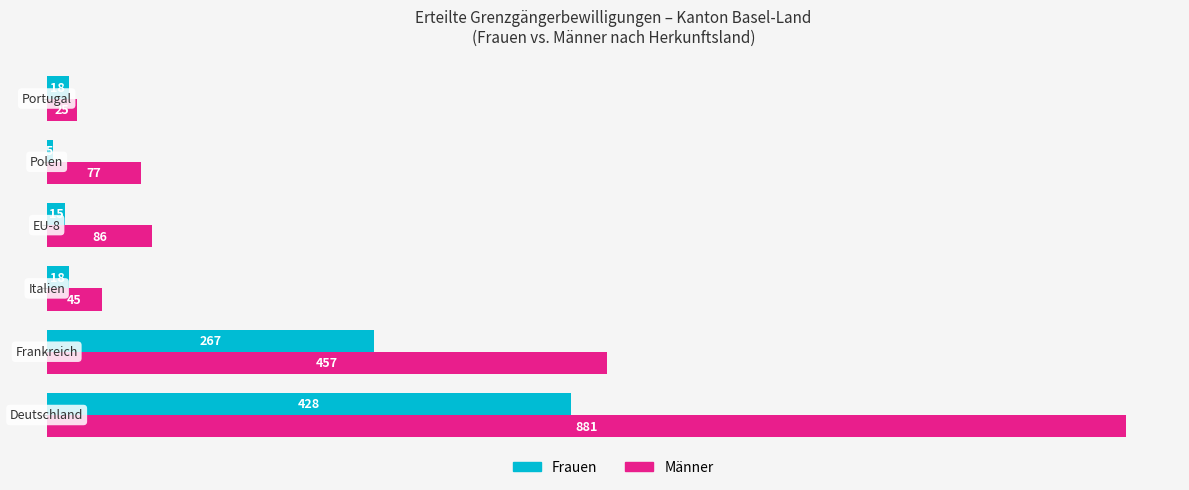

Which series has the largest total across all categories?

Männer